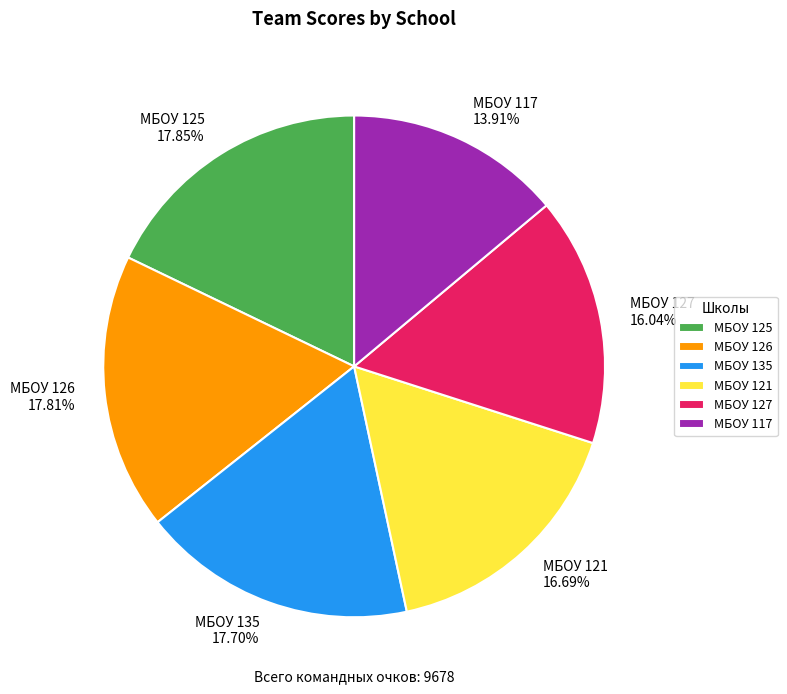

To the nearest percent, what portion does МБОУ 121 represent?

17%